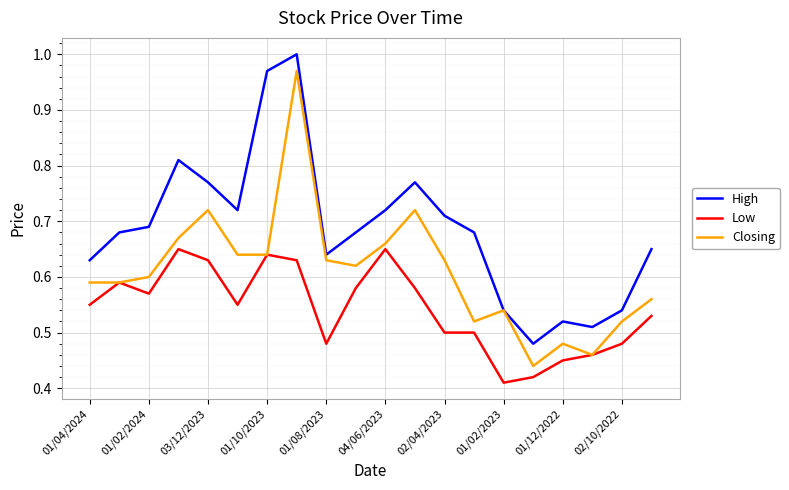

Which series has the largest range (max minus min)?

Closing